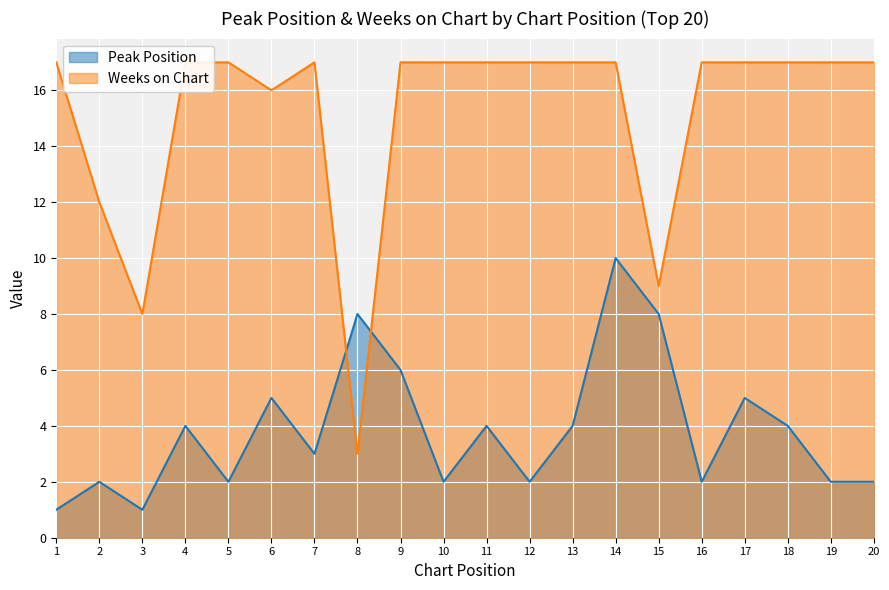

Count the Peak Position values in the range 2 to 5.

14